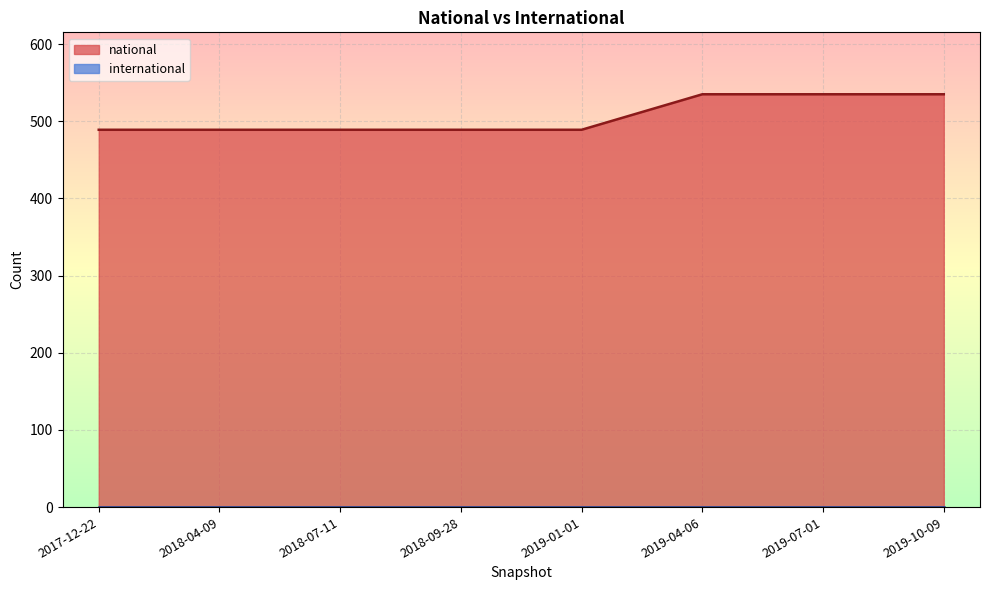

At which category is the sum across all series the highest?

2019-04-06